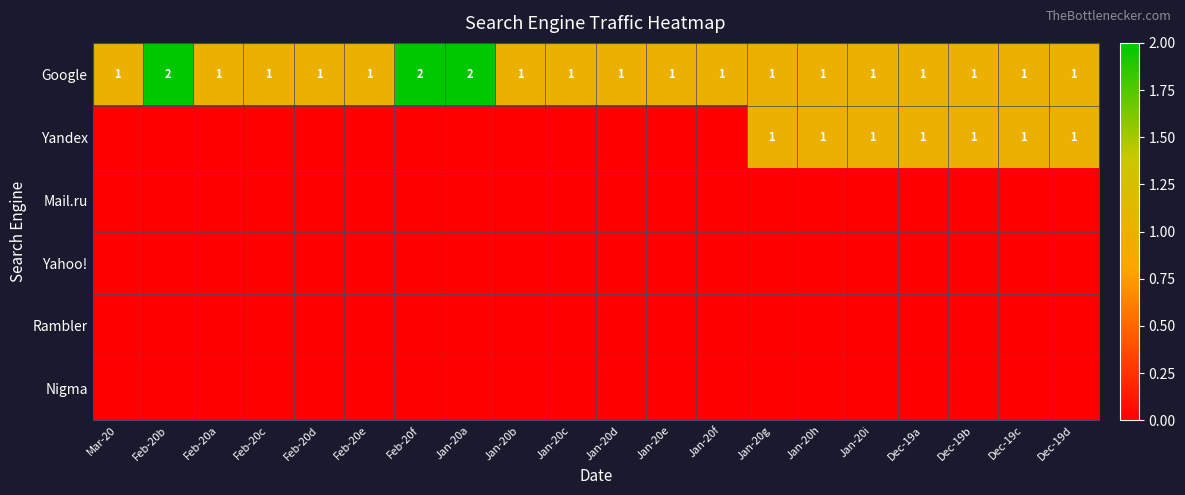

The Google series shows 1 at Jan-20i. True or false?

True